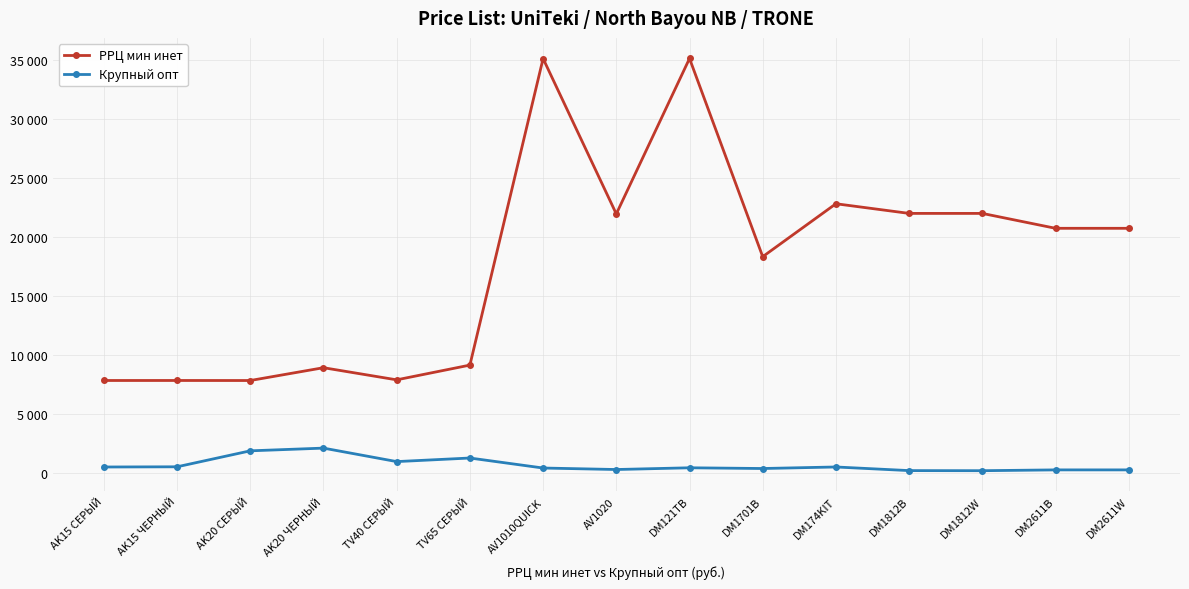

What are all the series names shown in the legend?

РРЦ мин инет, Крупный опт